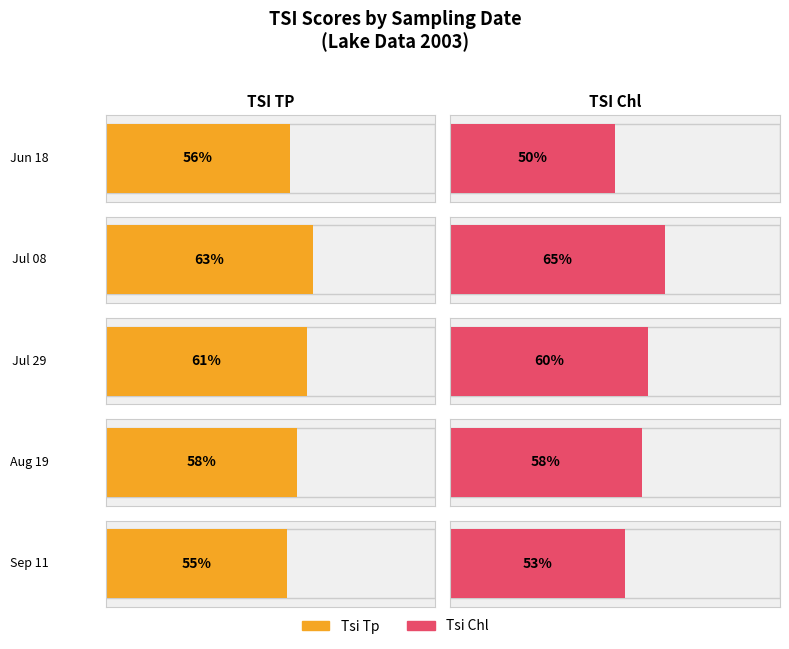

True or false: Tsi Tp has a value of 98 at 60.

False